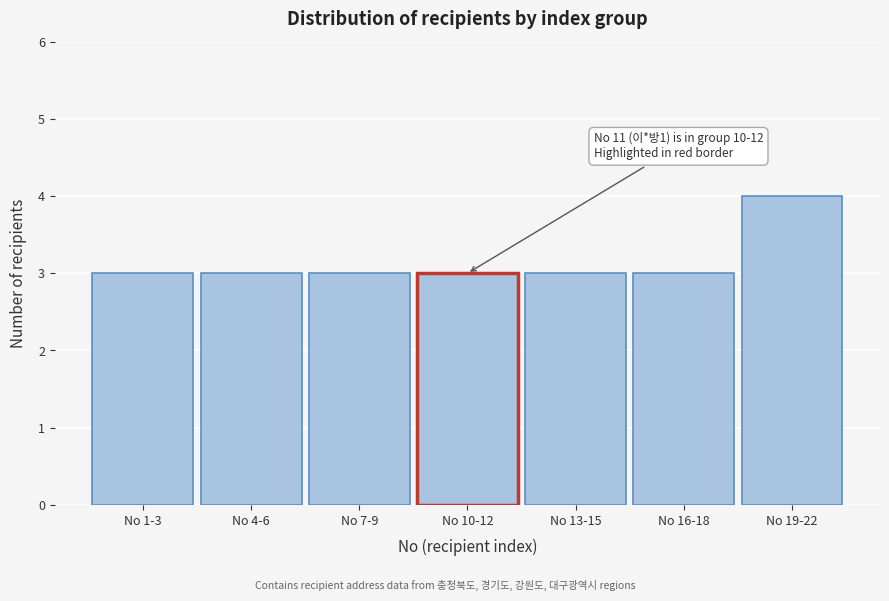

Reading right to left, what are all the values shown in this chart?

No 19-22=4	No 16-18=3	No 13-15=3	No 10-12=3	No 7-9=3	No 4-6=3	No 1-3=3